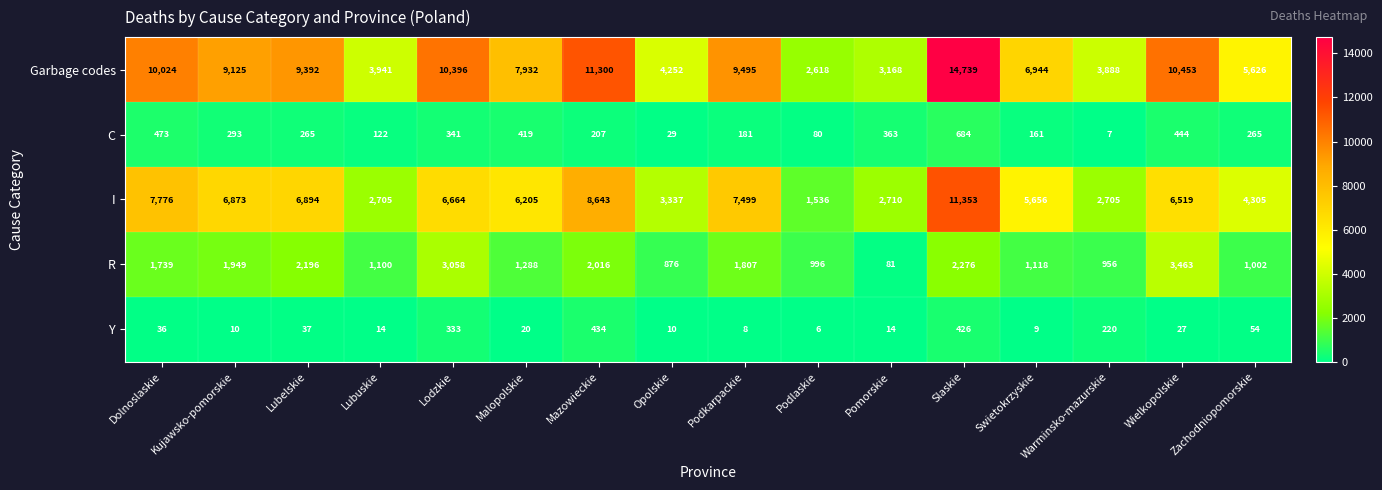

The Y series shows 3 at Podkarpackie. True or false?

False